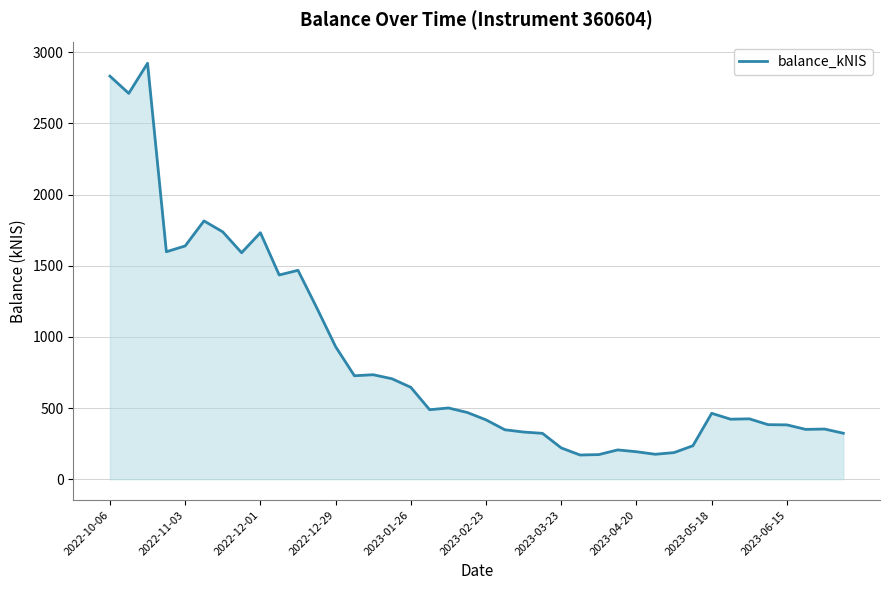

What is the minimum value shown in the chart?

170.0